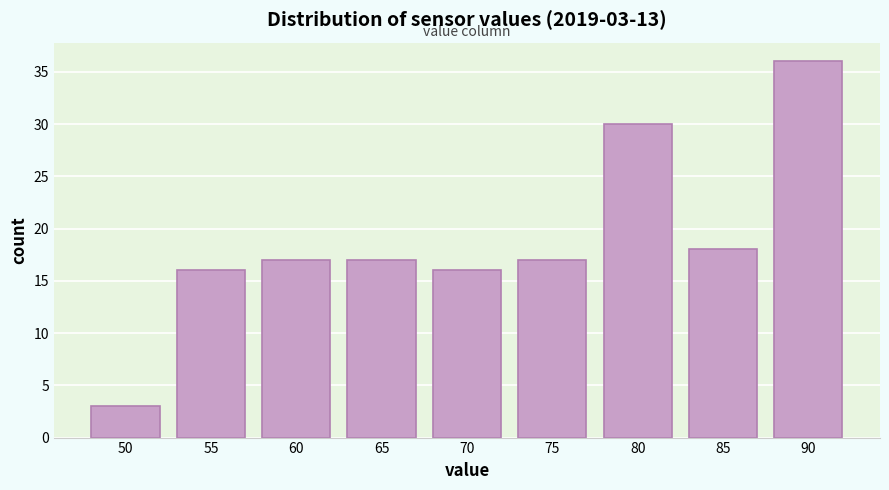

Reading right to left, list all the values displayed in this chart.

90=36	85=18	80=30	75=17	70=16	65=17	60=17	55=16	50=3